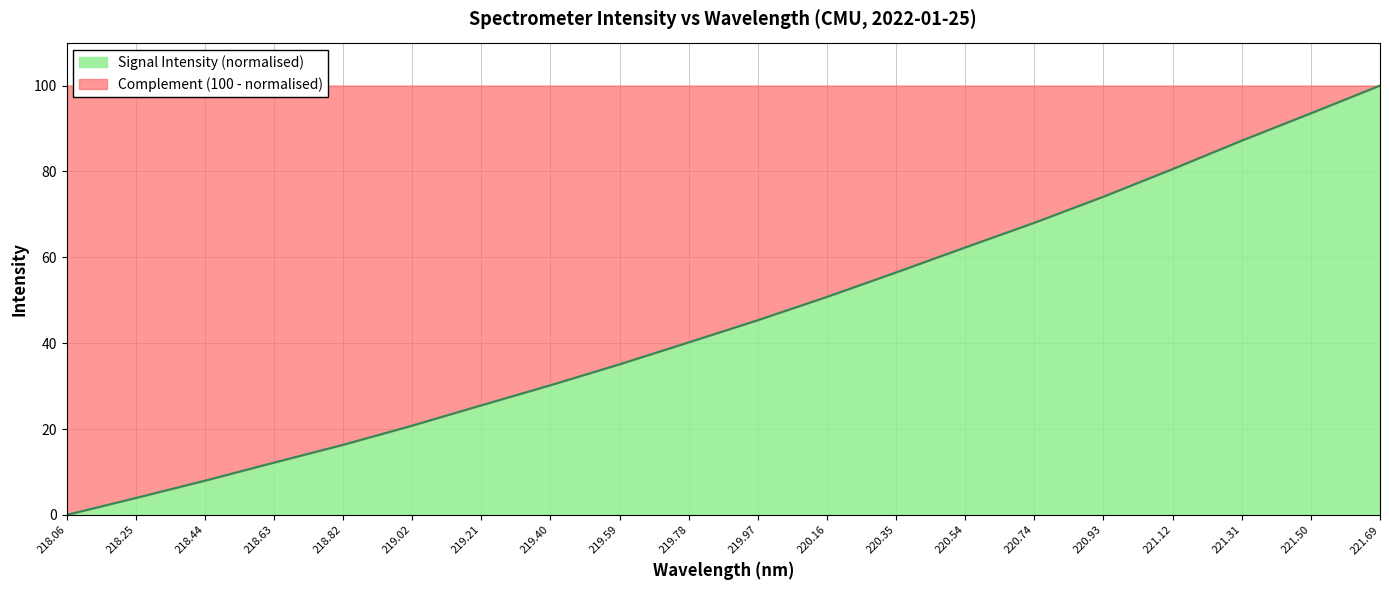

Where is the data nearest to the value 50?

220.16